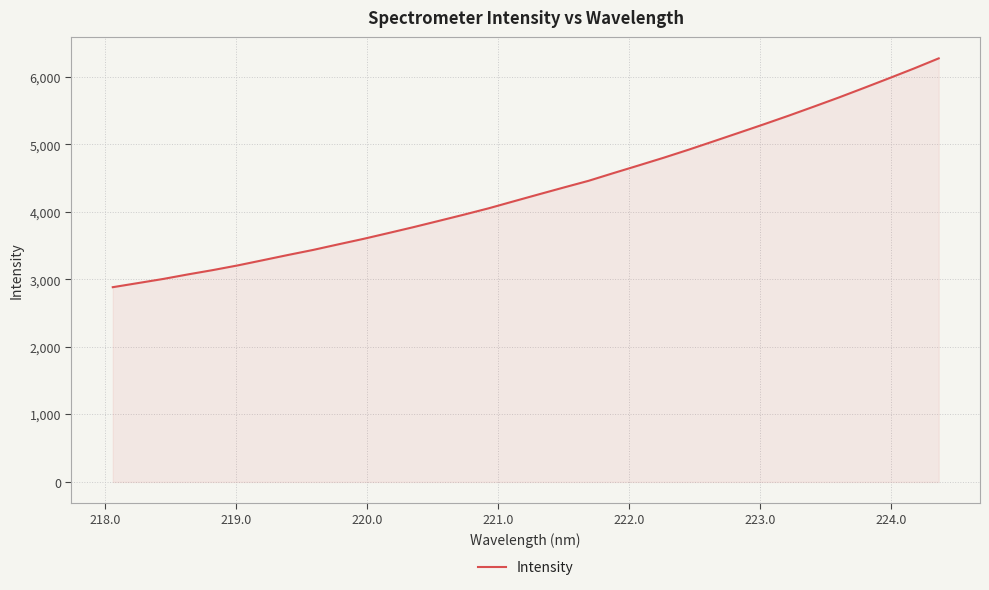

What is the average value?

4337.2